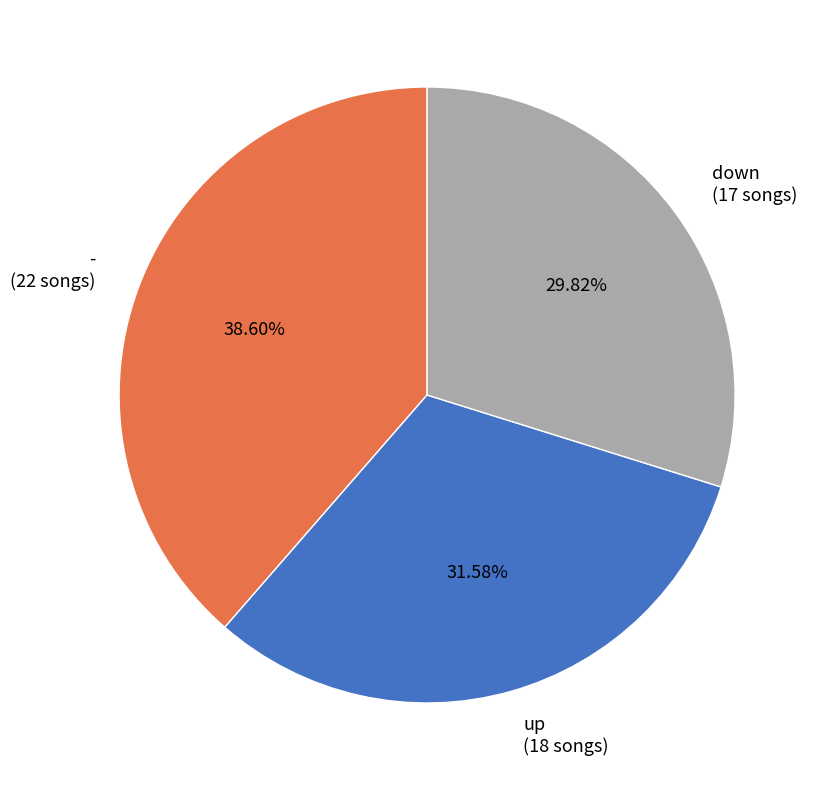

Between - (22 songs) and down (17 songs), which is larger?

- (22 songs)